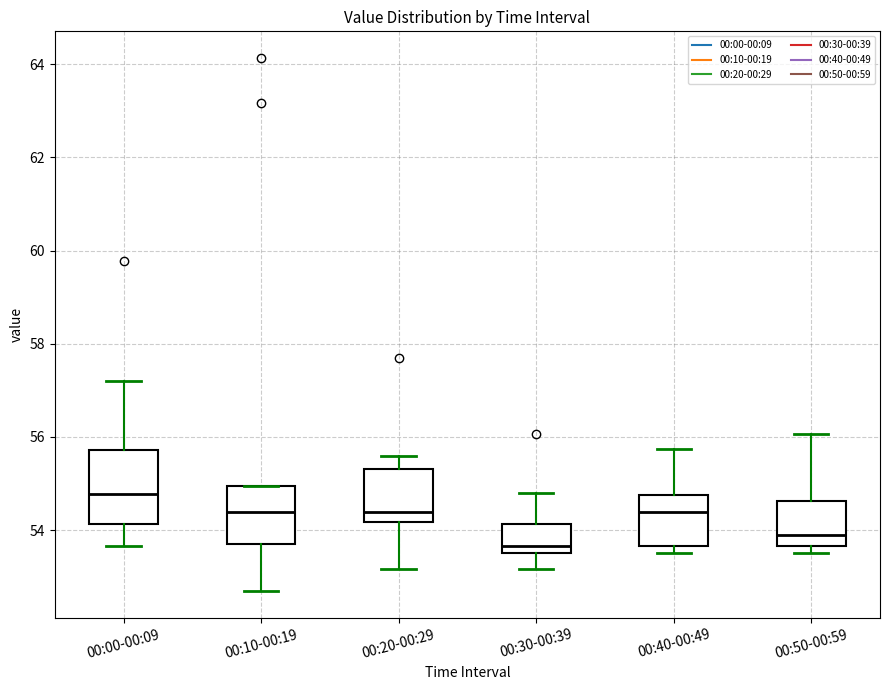

Reading left to right, read every box against the y-axis: the position of its median line, the range the box covers, and the ends of its whiskers. The values are not printed on the chart, so give them approximately, as read against the axis.

00:00-00:09: median 54.8, box 54.2 to 55.8, whiskers 53.6 to 57.2
00:10-00:19: median 54.4, box 53.8 to 55.0, whiskers 52.6 to 55.0
00:20-00:29: median 54.4, box 54.2 to 55.4, whiskers 53.2 to 55.6
00:30-00:39: median 53.6 (just above the box's lower edge), box 53.6 to 54.2, whiskers 53.2 to 54.8
00:40-00:49: median 54.4, box 53.6 to 54.8, whiskers 53.6 (just below the box's lower edge) to 55.8
00:50-00:59: median 54.0, box 53.6 to 54.6, whiskers 53.6 (just below the box's lower edge) to 56.0